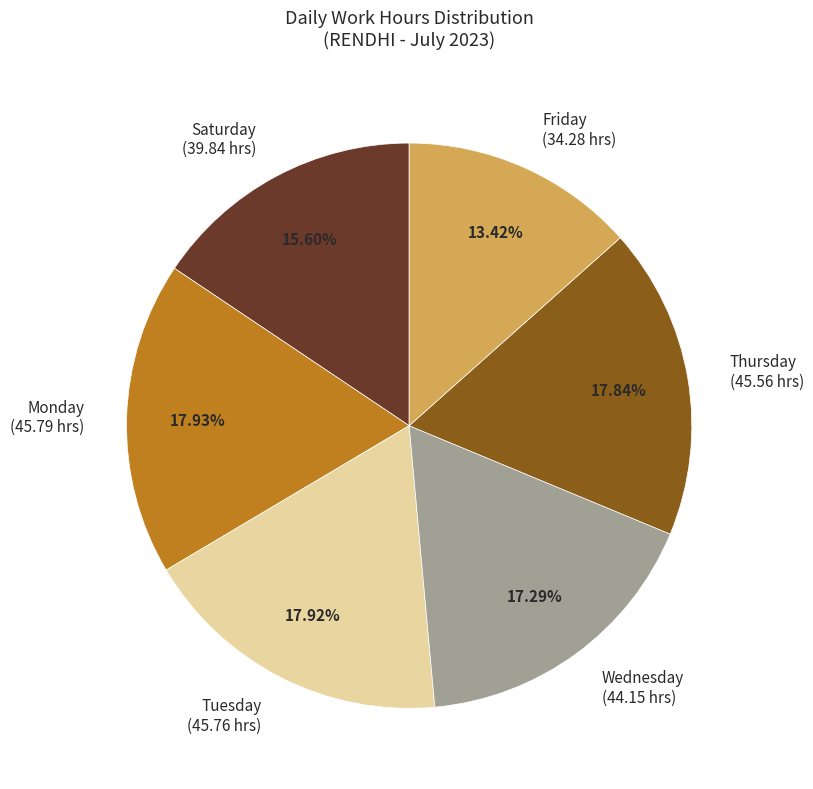

Which has a higher value, Friday (34.28 hrs) or Wednesday (44.15 hrs)?

Wednesday (44.15 hrs)